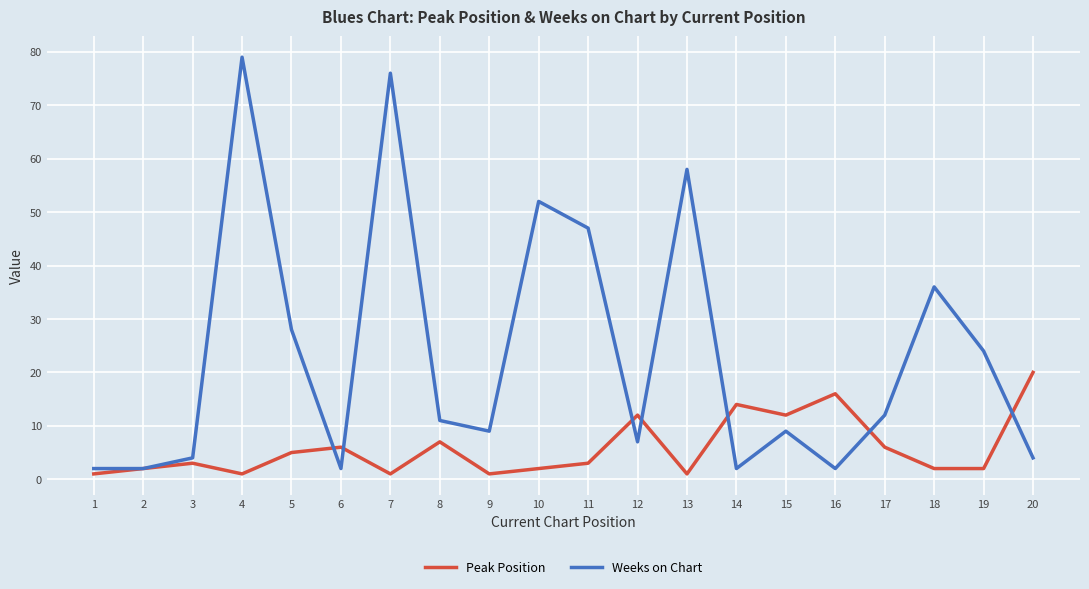

Which series has the widest spread of values?

Weeks on Chart